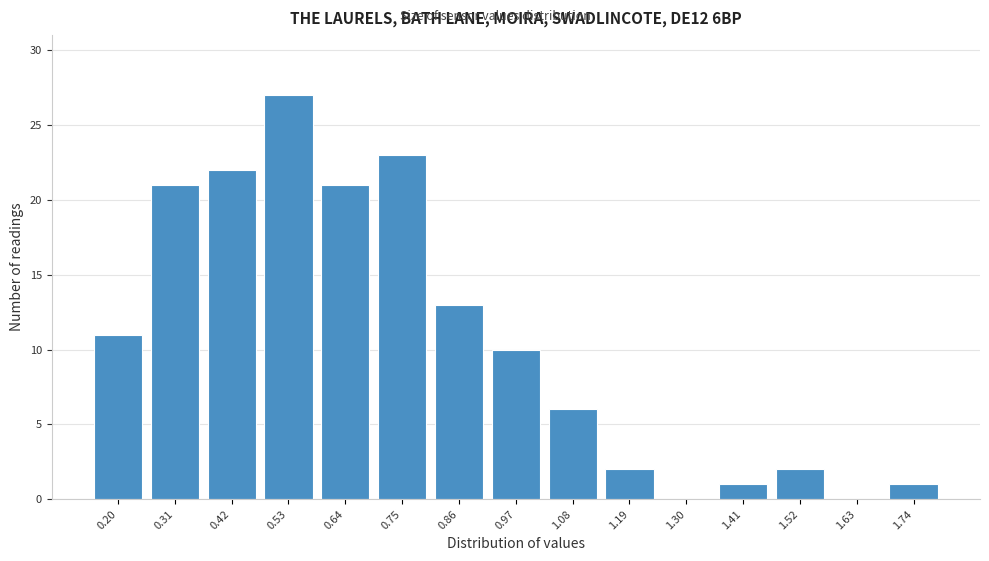

Reading left to right, what are all the values shown in this chart?

0.20=11	0.31=21	0.42=22	0.53=27	0.64=21	0.75=23	0.86=13	0.97=10	1.08=6	1.19=2	1.30=0	1.41=1	1.52=2	1.63=0	1.74=1